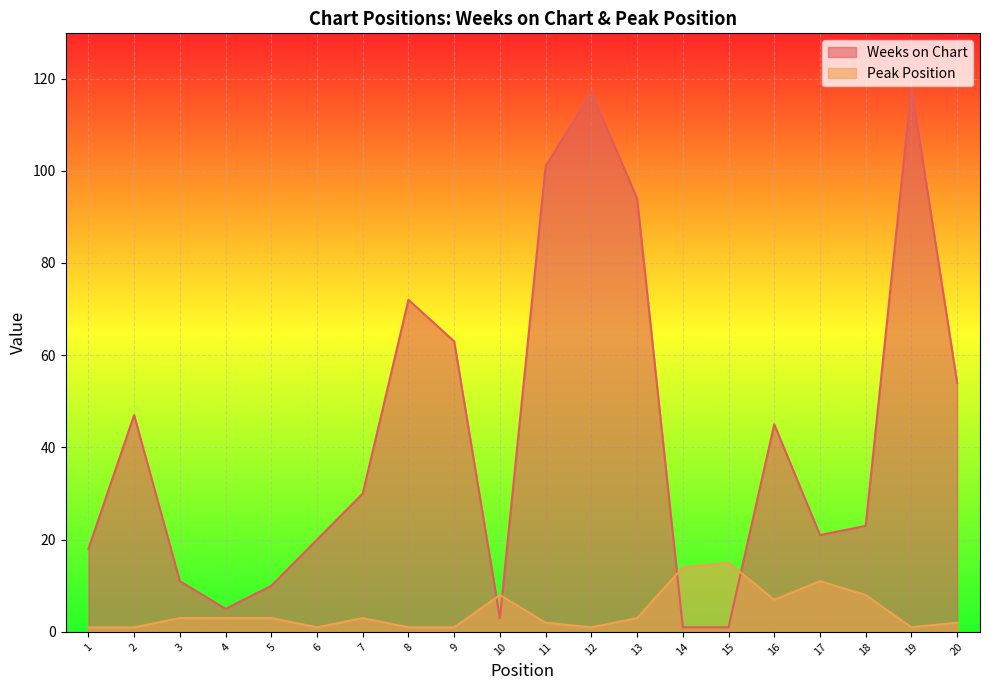

What is the approximate value of Peak Position at 9?

1